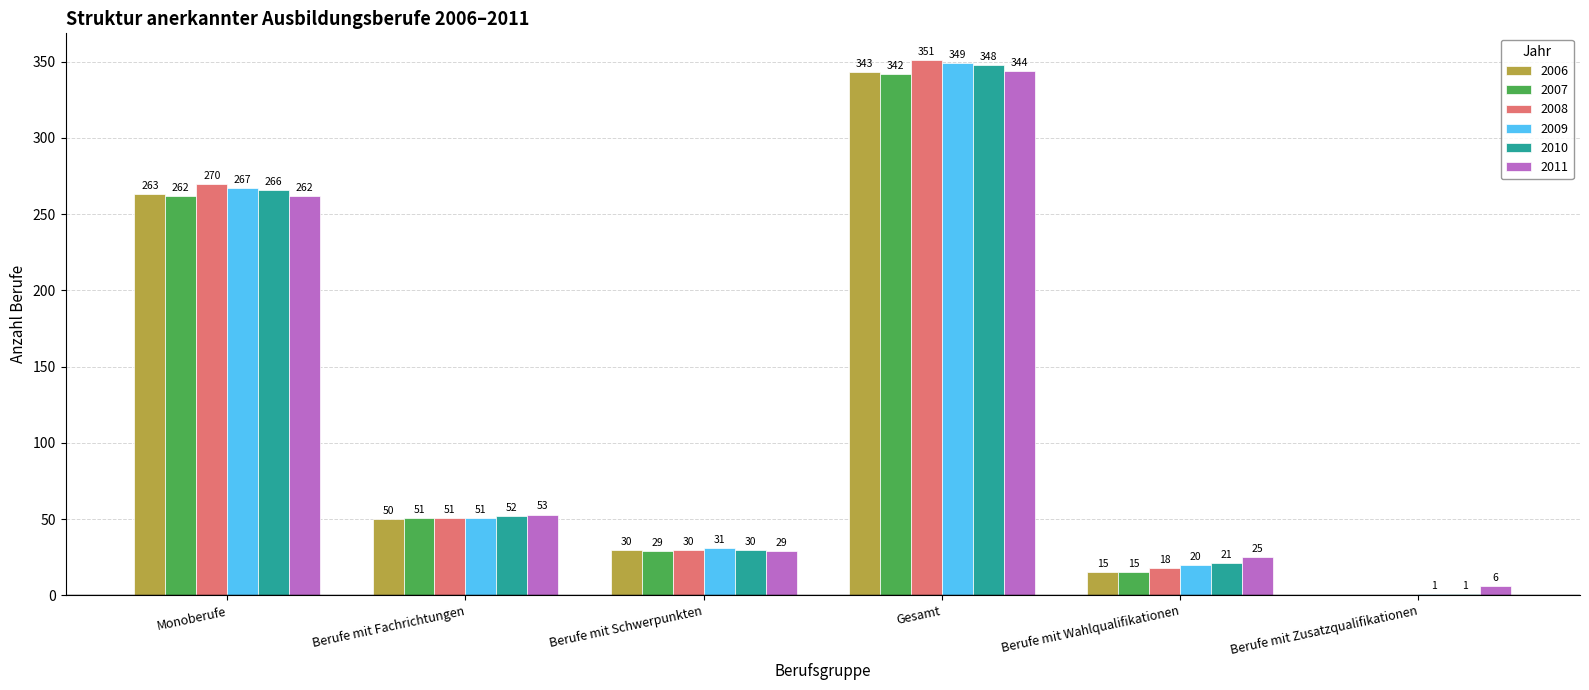

What is the average value of the 2010 series?

120